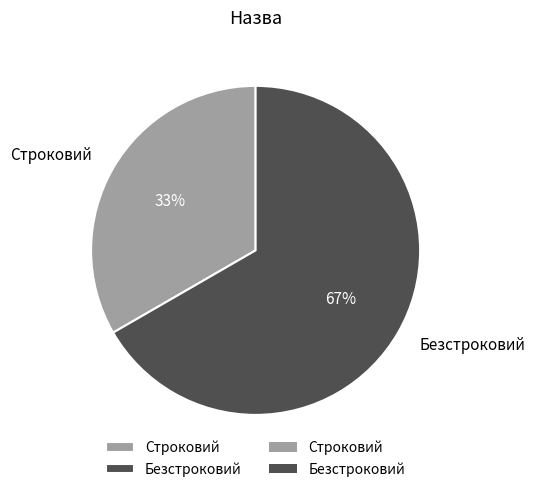

What percentage is the Строковий slice, to the nearest percent?

33%